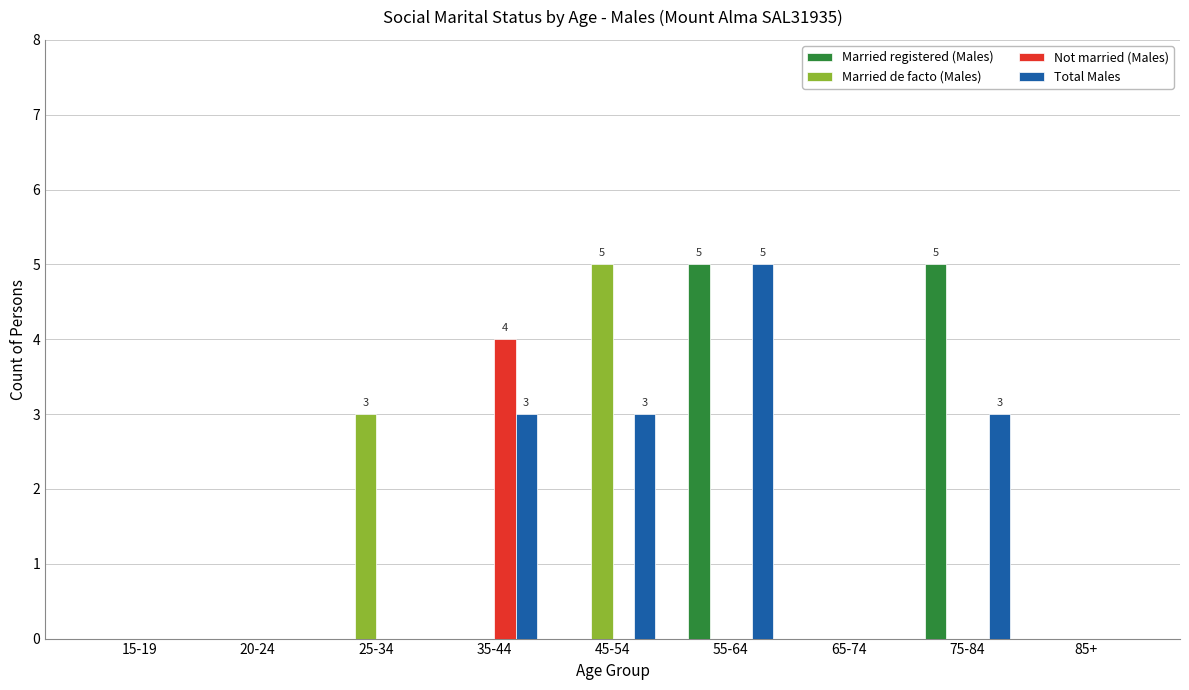

Is the value of Married de facto (Males) at 25-34 greater than the value of Total Males at 85+?

Yes